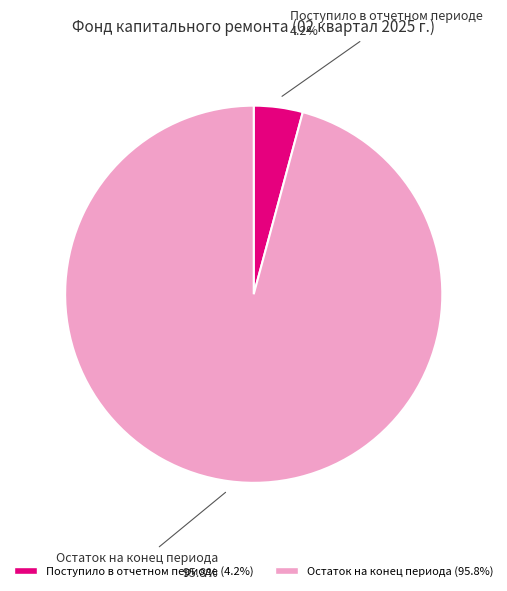

How many slices are in this pie chart?

2